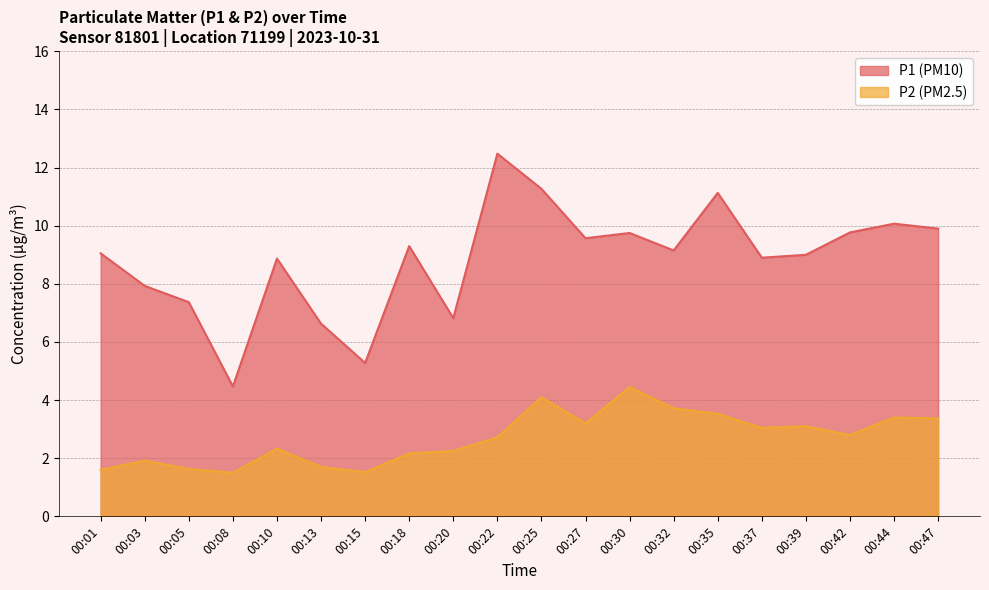

Reading left to right, what are all the values shown in this chart?

P1: 9.1	7.9	7.4	4.5	8.9	6.6	5.3	9.3	6.8	12.5	11.3	9.6	9.8	9.2	11.1	8.9	9.0	9.8	10.1	9.9
P2: 1.6	1.9	1.6	1.5	2.3	1.7	1.5	2.2	2.2	2.7	4.1	3.2	4.5	3.7	3.5	3.0	3.1	2.8	3.4	3.4